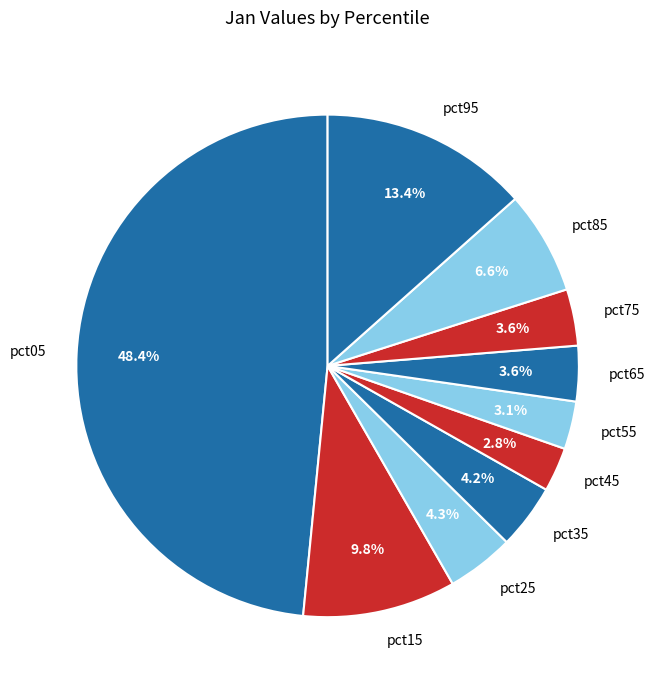

Does pct15 represent more than half of the total?

No